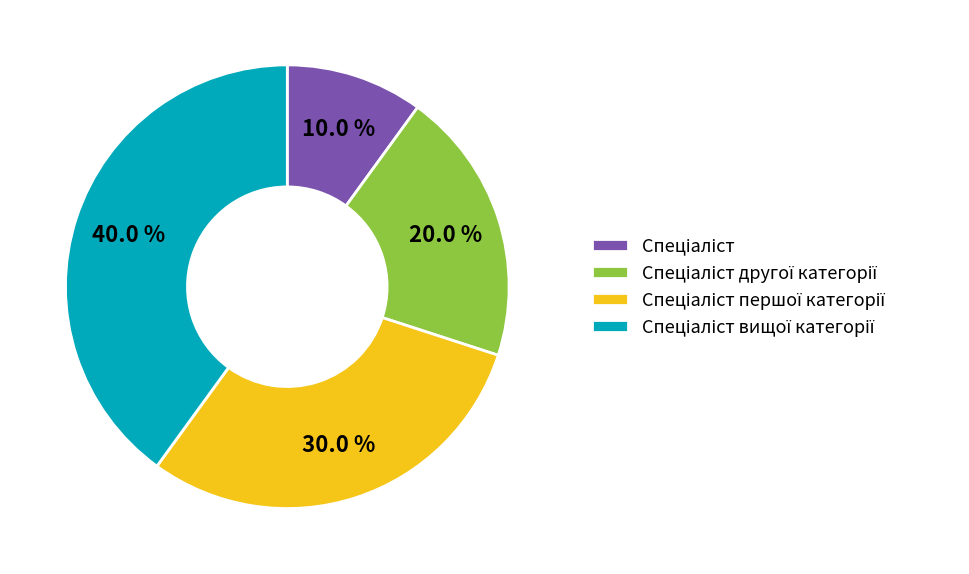

Is there any slice that represents more than half of the pie?

No